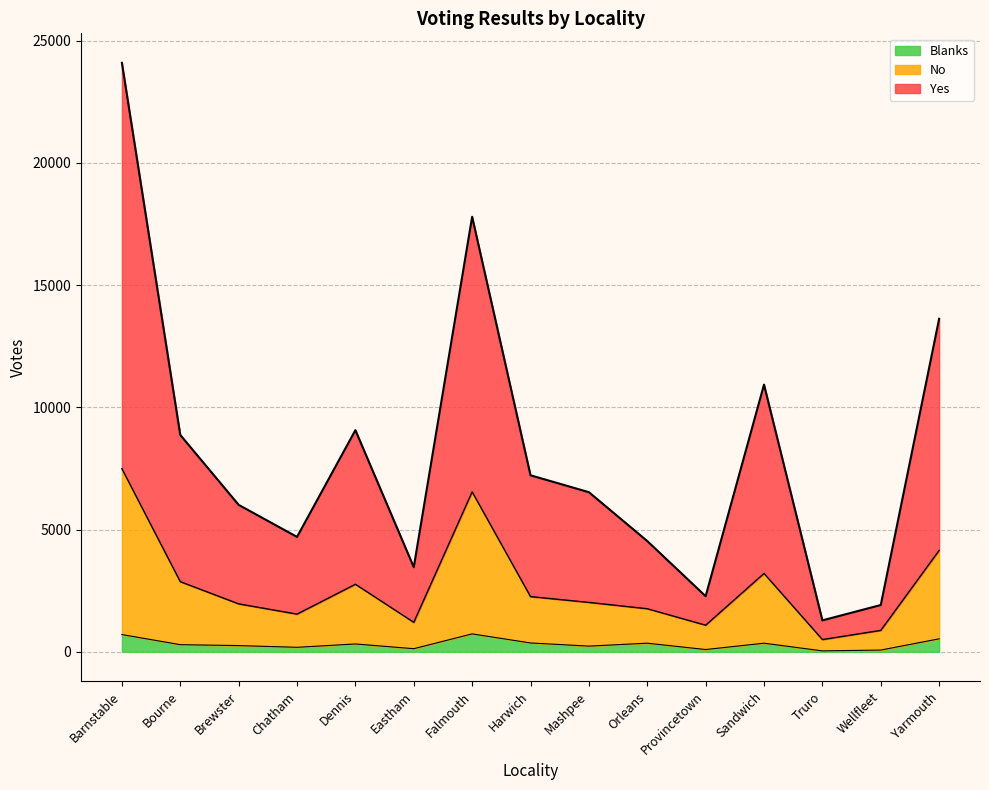

What is the maximum value for Blanks?

733